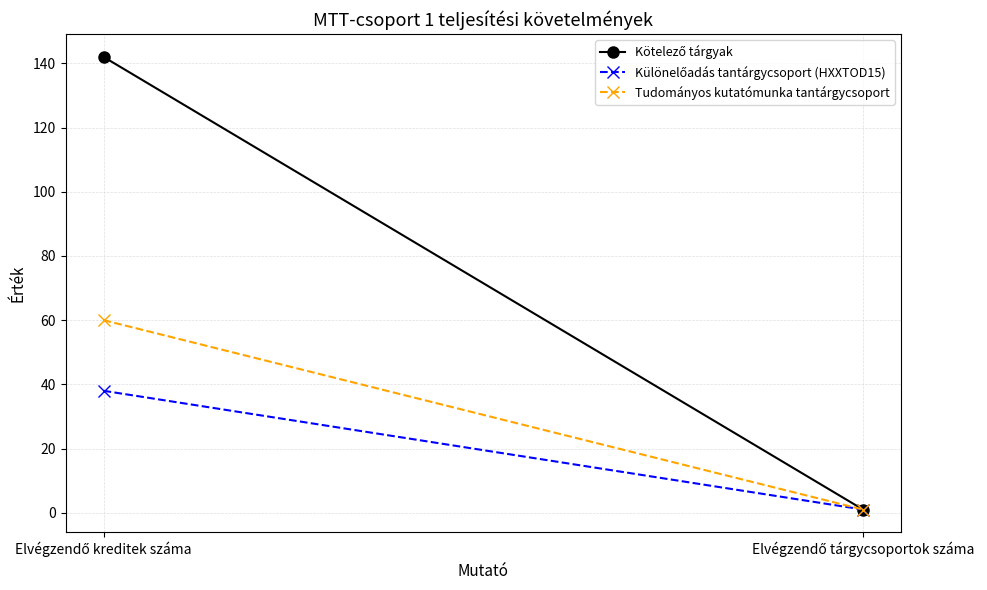

What is the total value across all series at Elvégzendő kreditek száma?

240